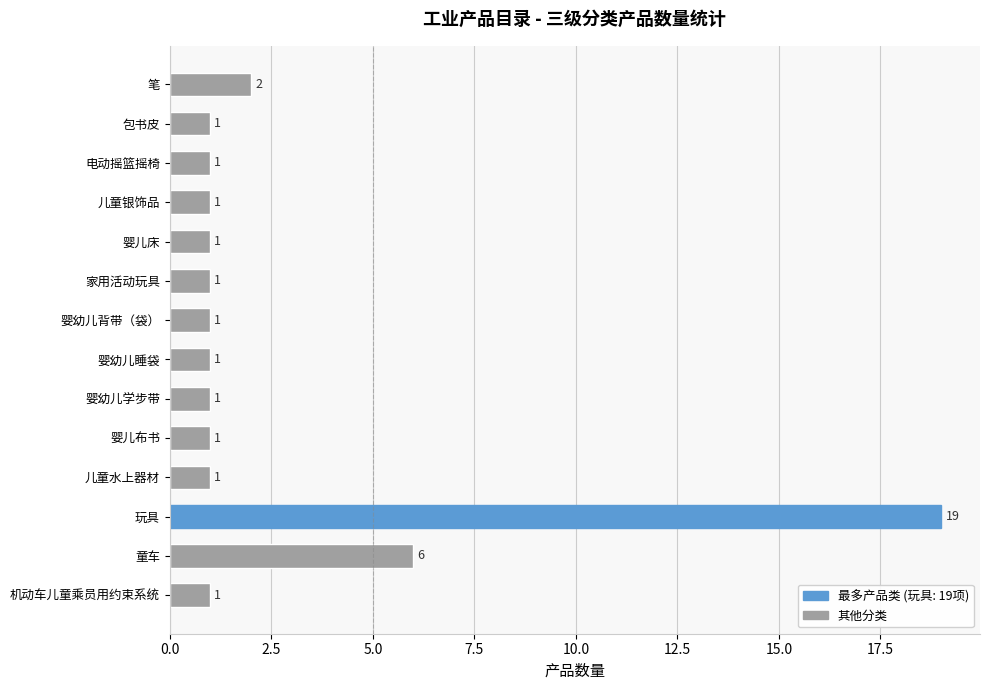

What is the difference between the maximum and minimum values?

18